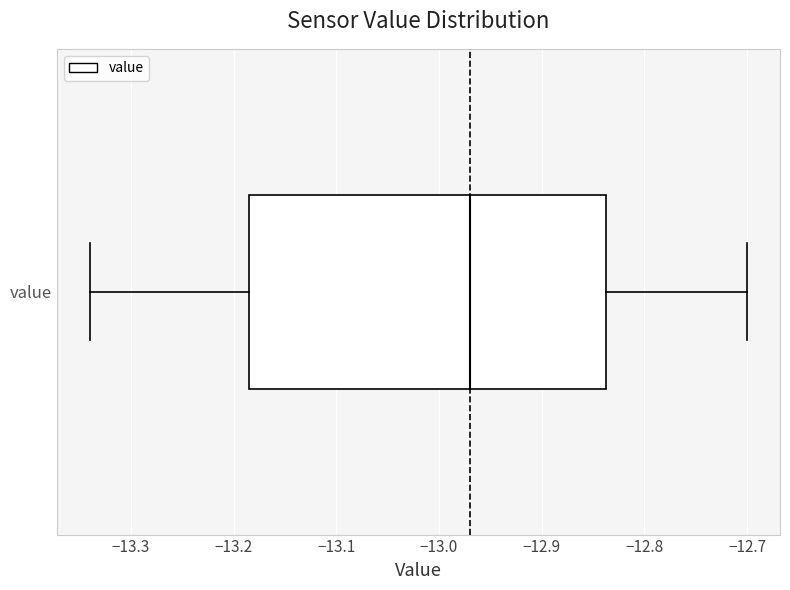

Transcribe this box plot: give where the median line is, the range the box spans, and where the two whiskers end, as read against the x-axis. The values are not printed on the chart, so give them approximately, as read against the axis.

median -12.97, box -13.18 to -12.84, whiskers -13.34 to -12.70